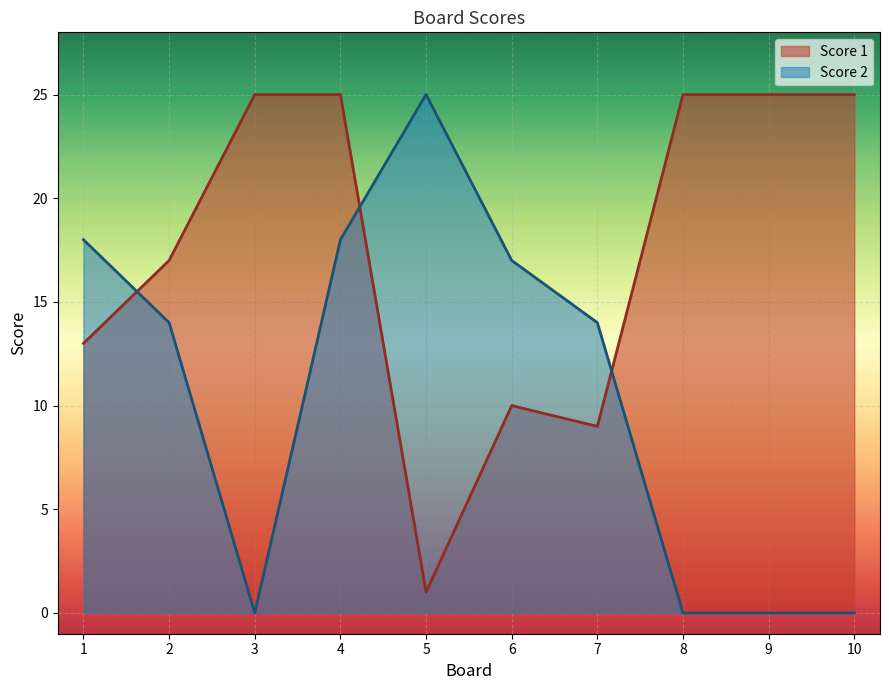

How many interior local valleys does the Score 1 series have?

2